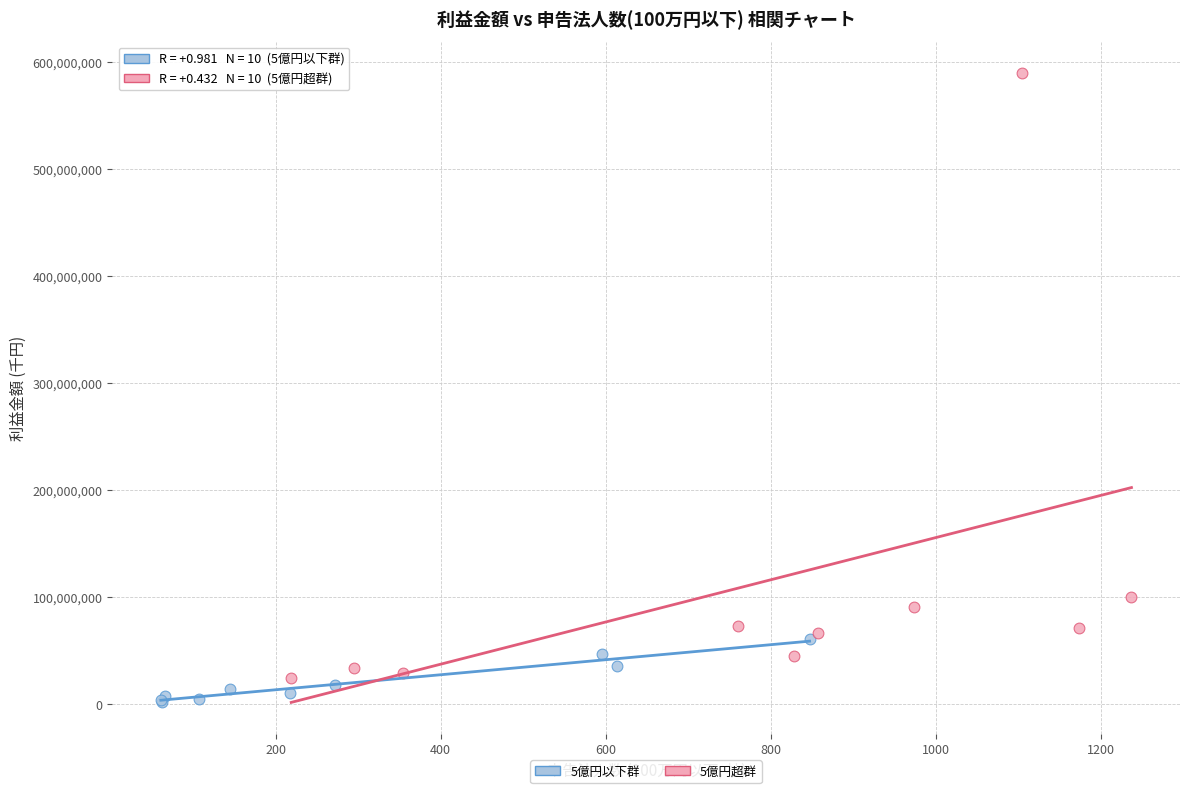

Which series has the widest spread of Y values?

5億円超群